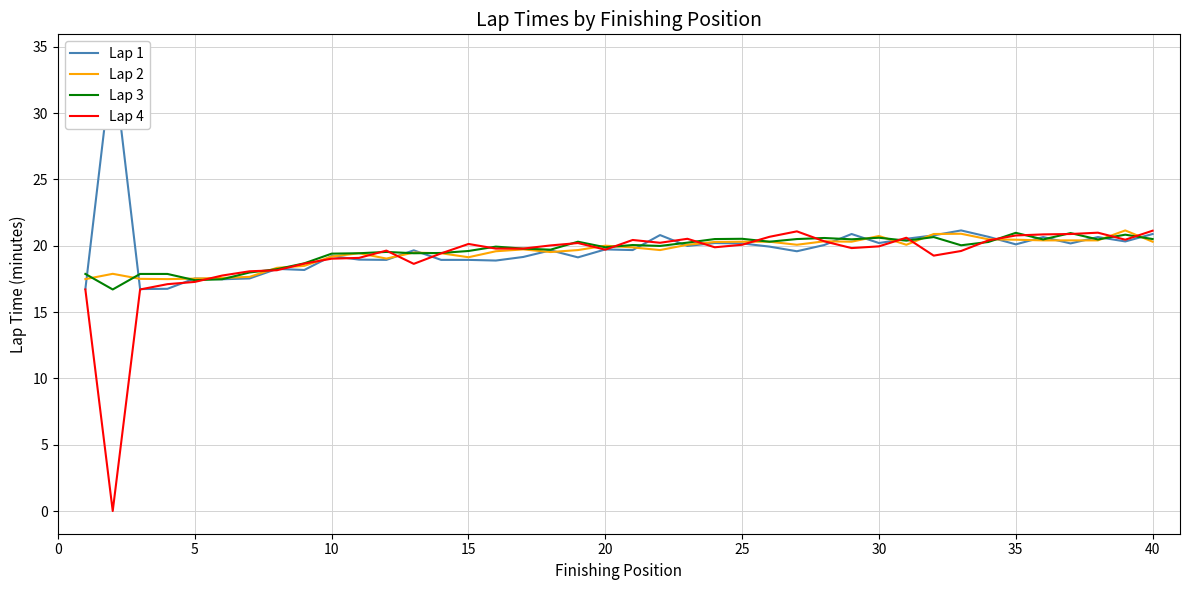

How many data points in Lap 4 are less than 19?

10